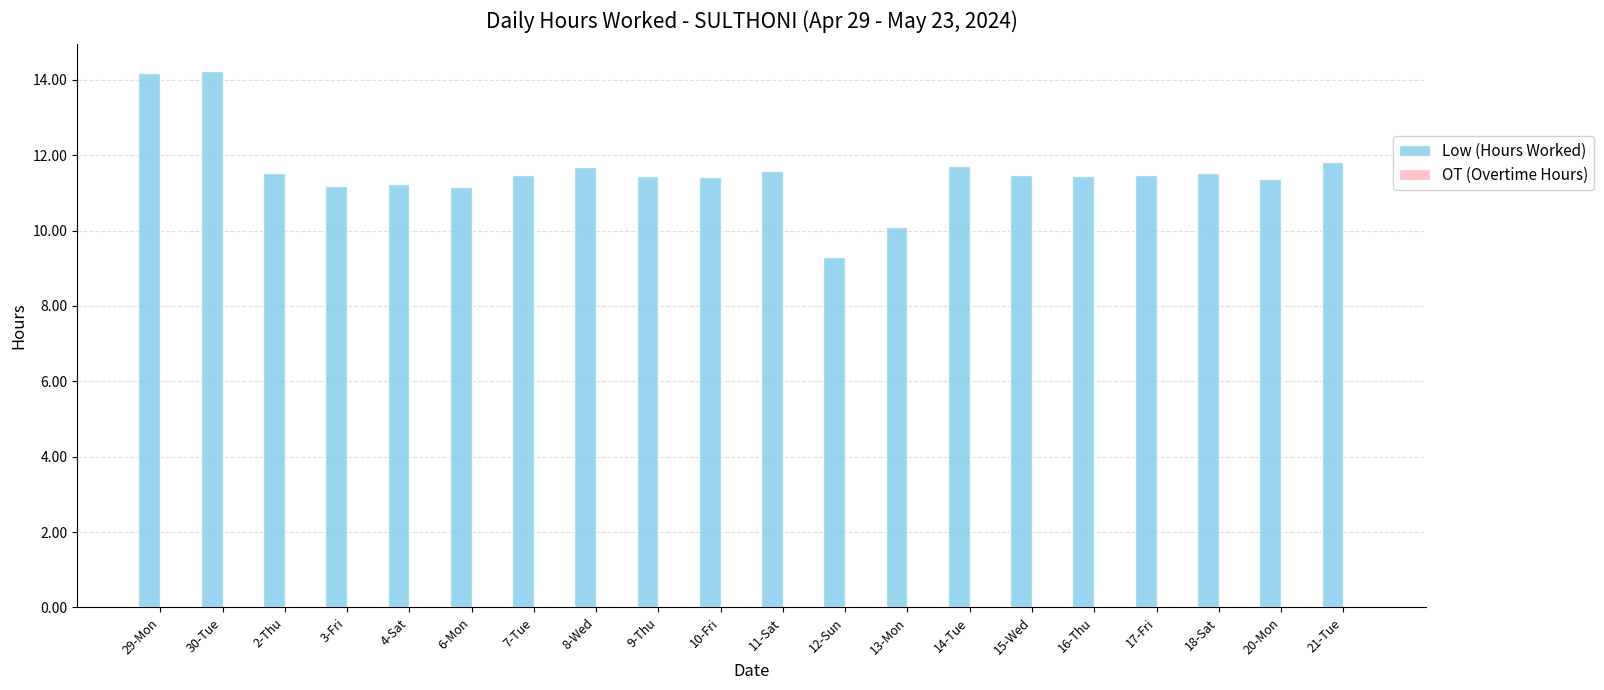

How many distinct data groups are displayed?

1